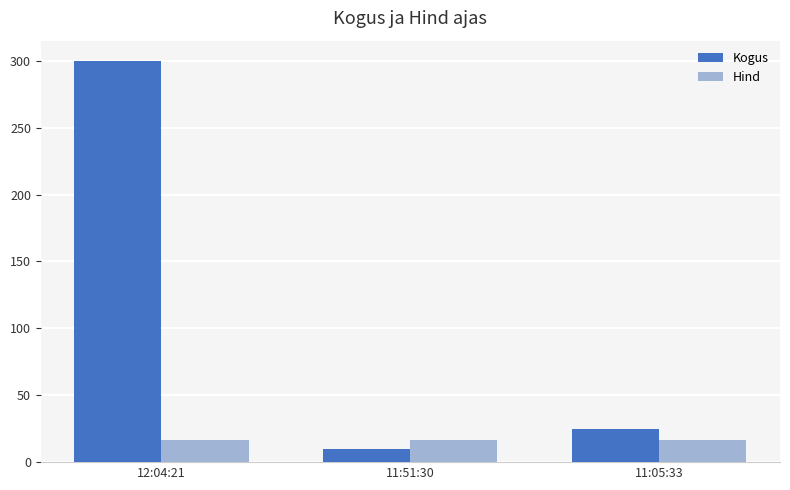

Which category has the highest value across all series?

12:04:21